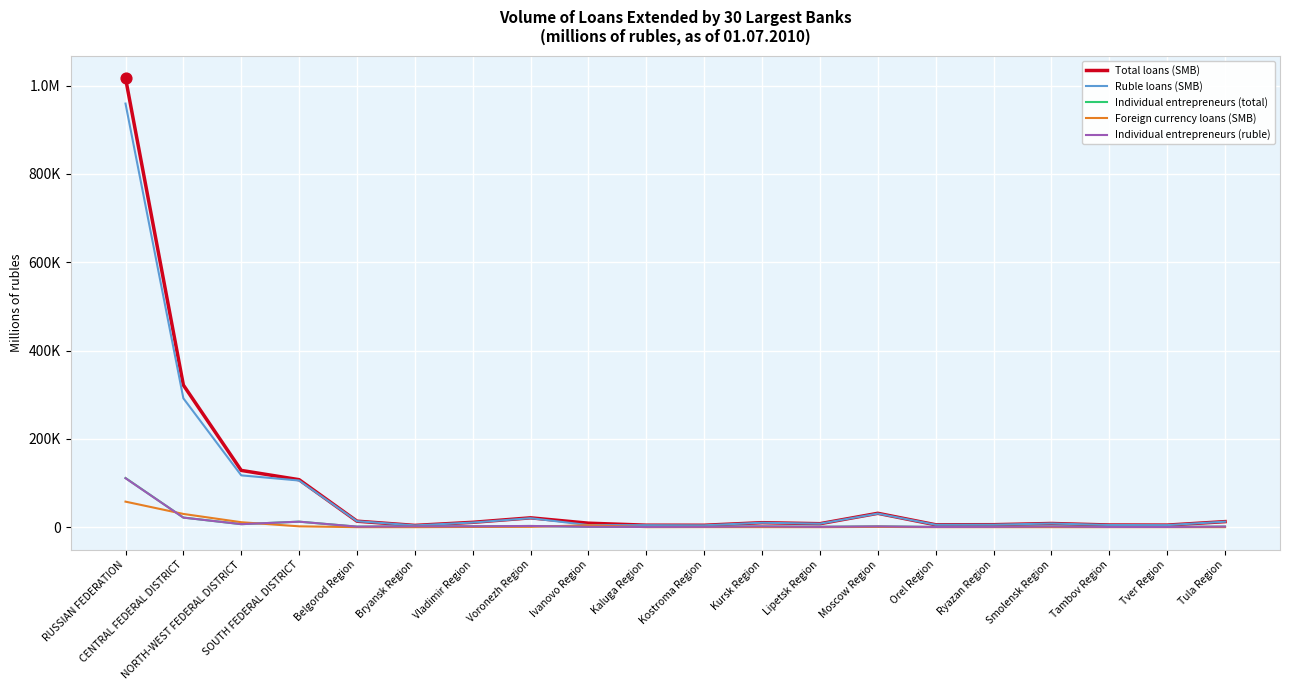

What is the total value across all series at Voronezh Region?

47718